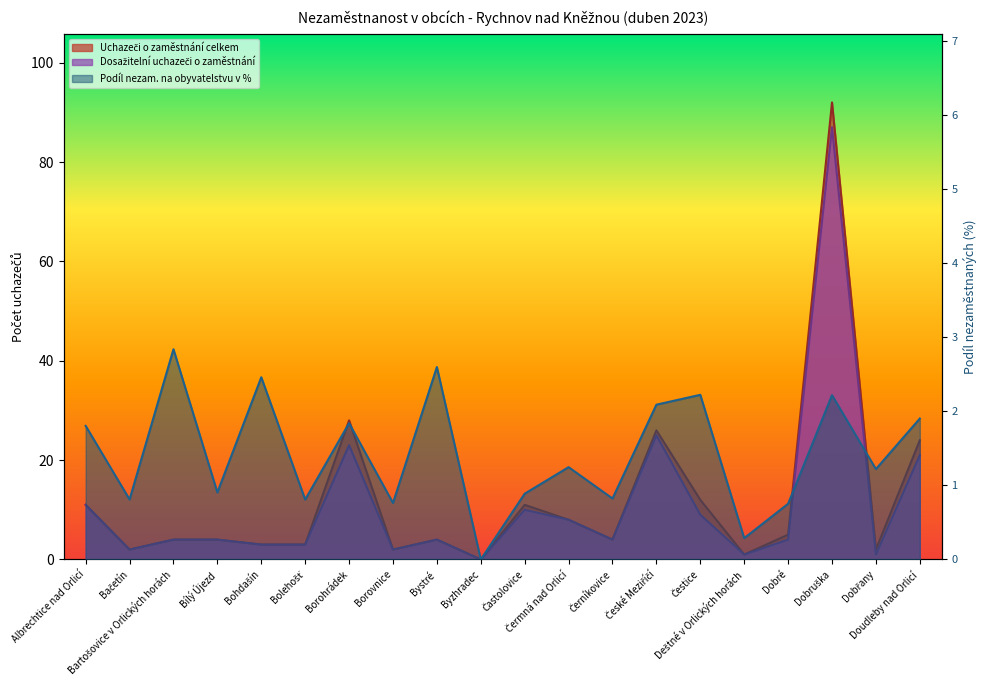

Which category has the lowest value in the Uchazeči o zaměstnání celkem series?

Byzhradec